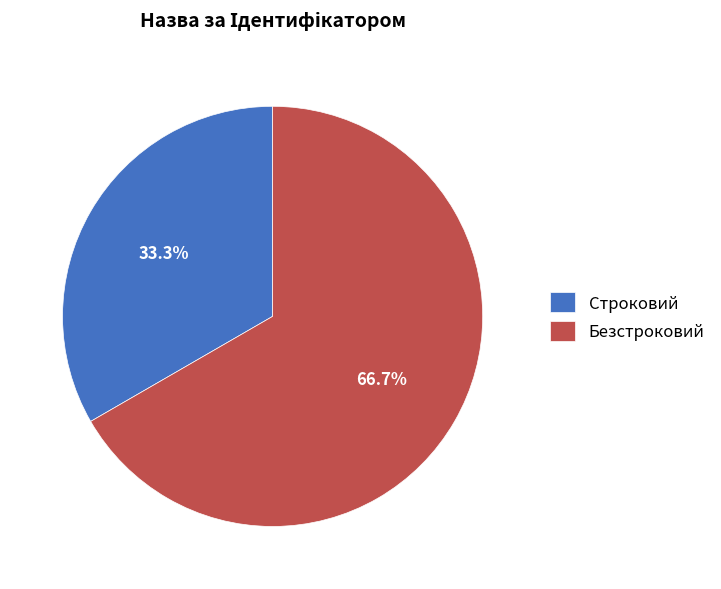

Does any single category account for the majority?

Yes